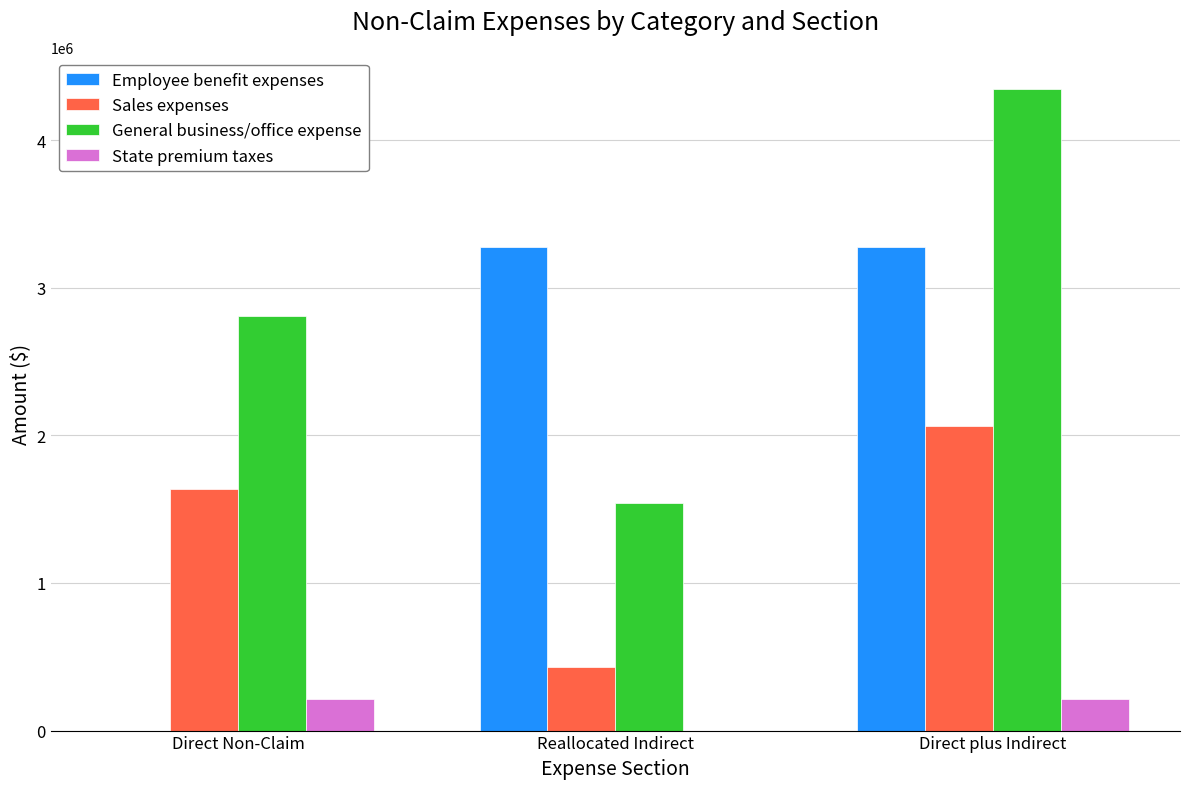

At which label is Sales expenses closest to 1248607?

Direct Non-Claim